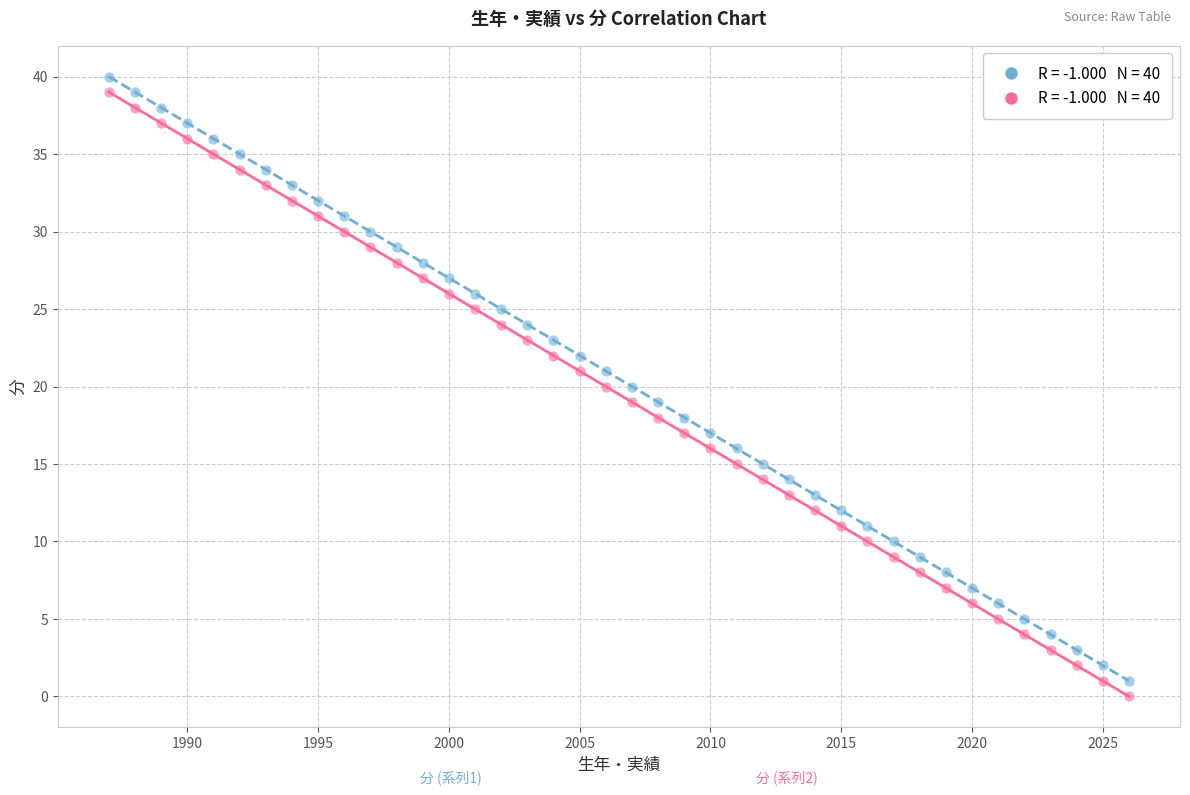

Across all data points, what is the range of X values (max minus min)?

39